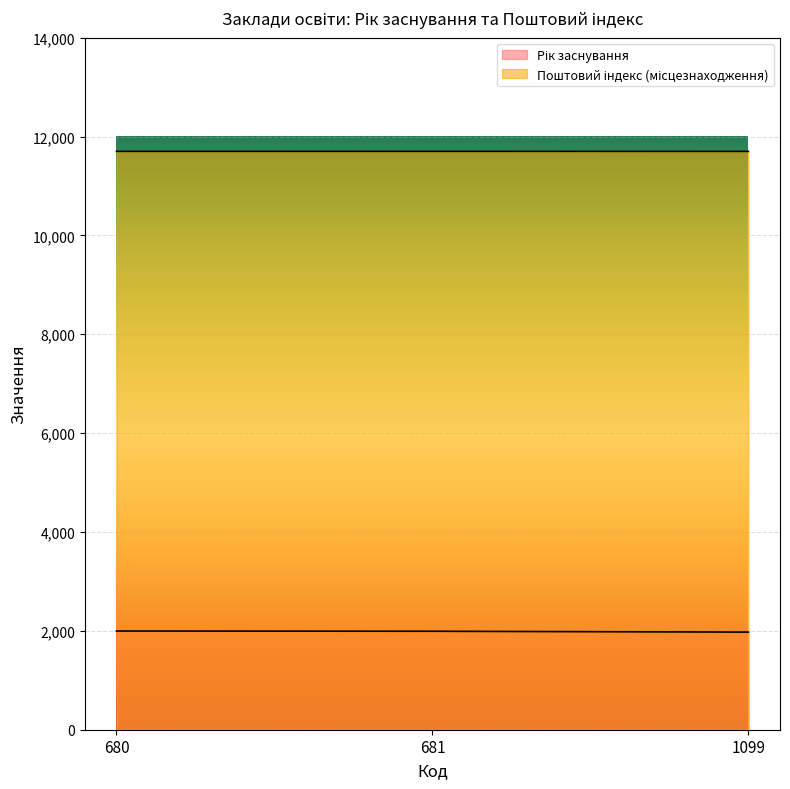

Does the chart display data point markers on the line(s)?

No